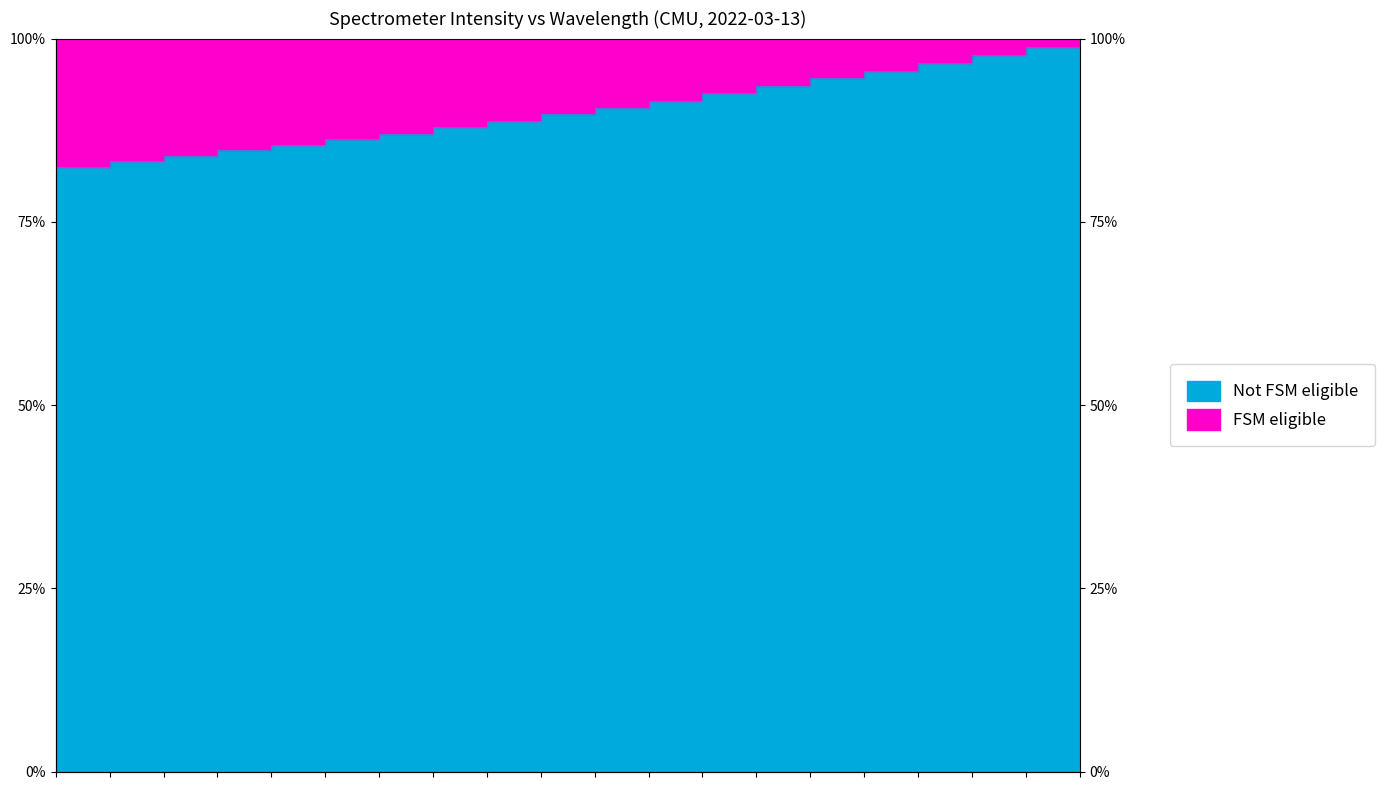

What is the minimum value shown in the chart?

0.8